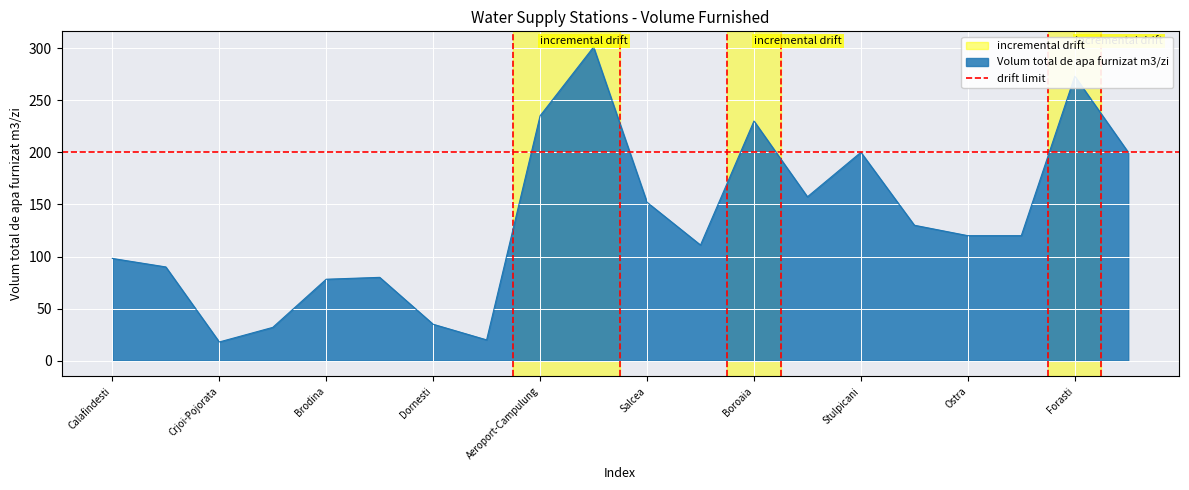

The value of Volum total de apa furnizat m3/zi at Ostra is 120.0. True or false?

True